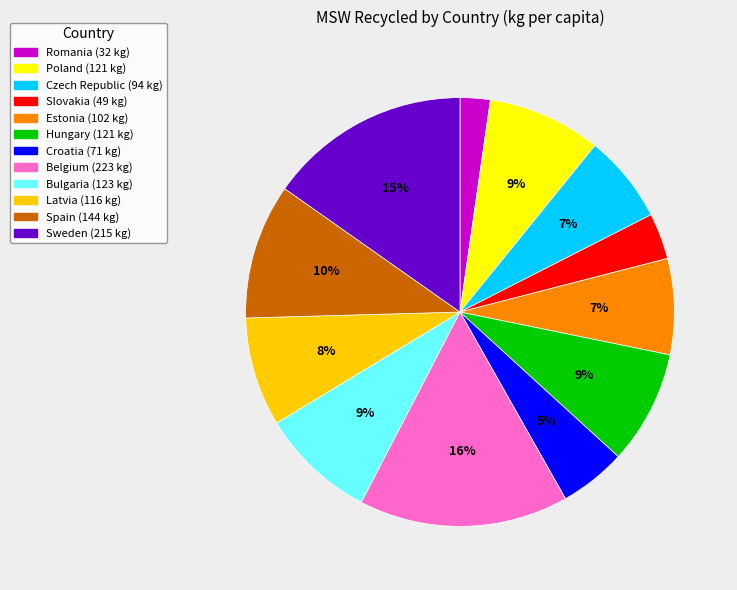

To the nearest percent, what is the difference between the largest and smallest slice percentages?

14%